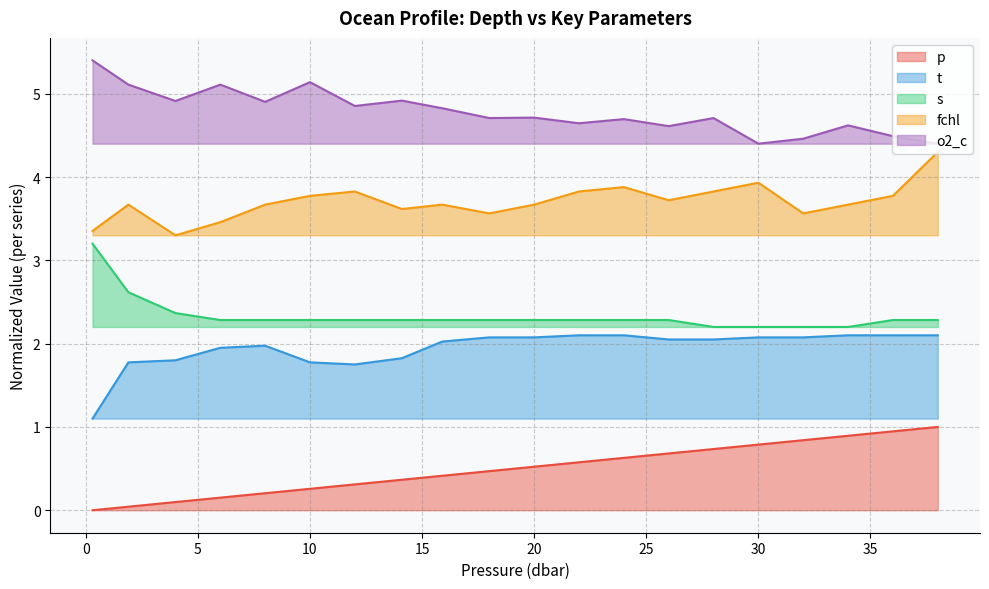

Where is s nearest to the value 2?

28.0